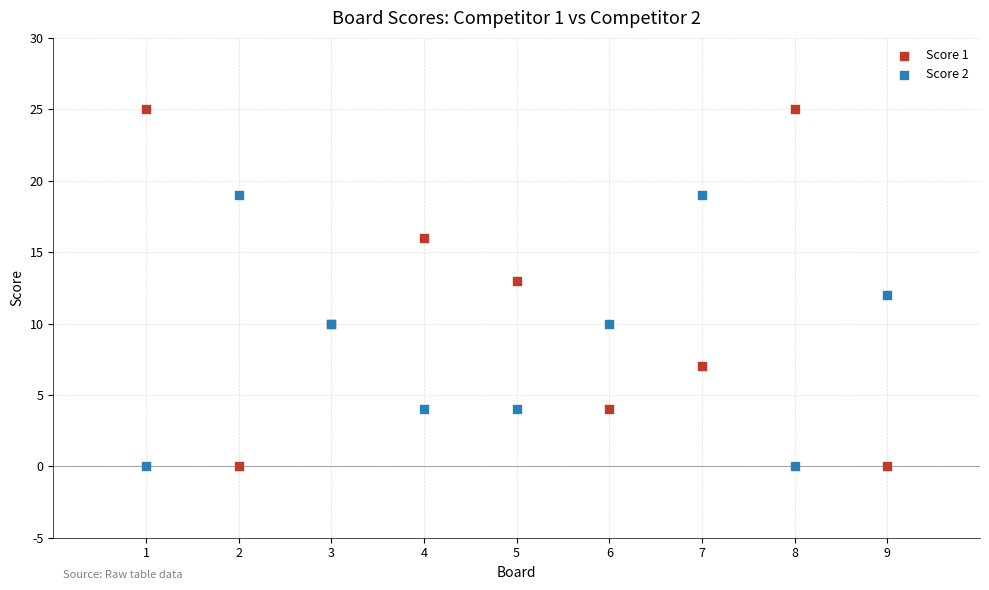

Which series contains the highest Y value?

Score 1